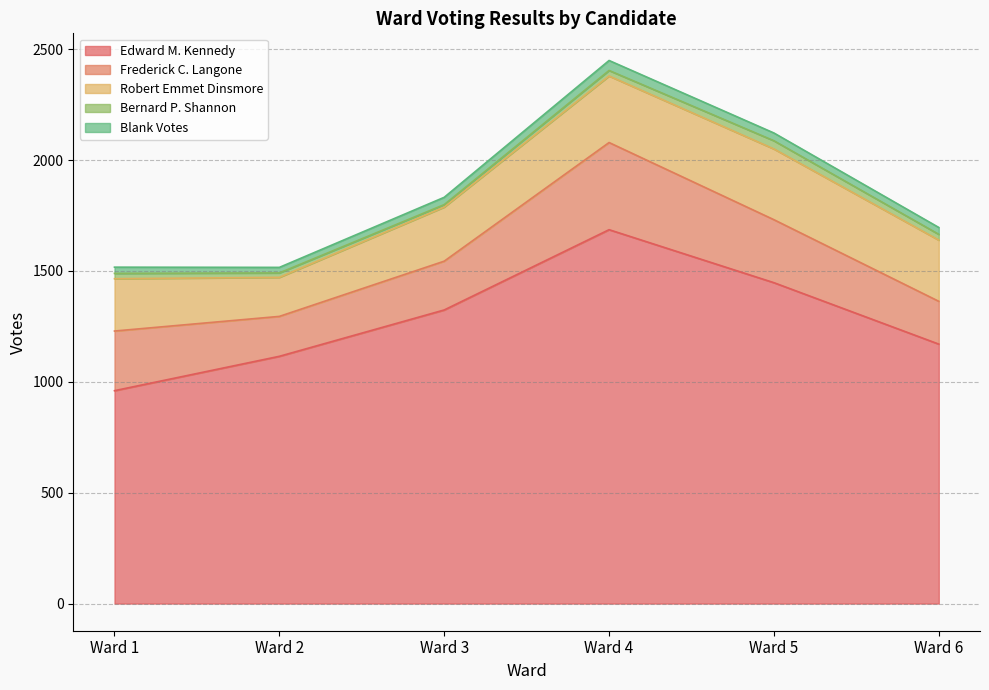

How many data points does each series have?

6